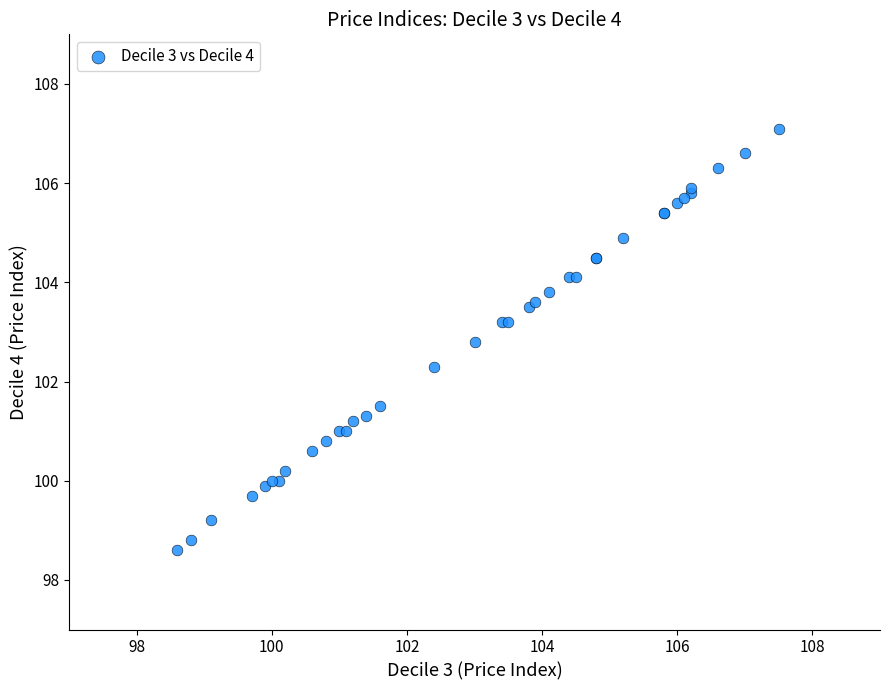

What Y value in the scatter plot is closest to 102?

102.3